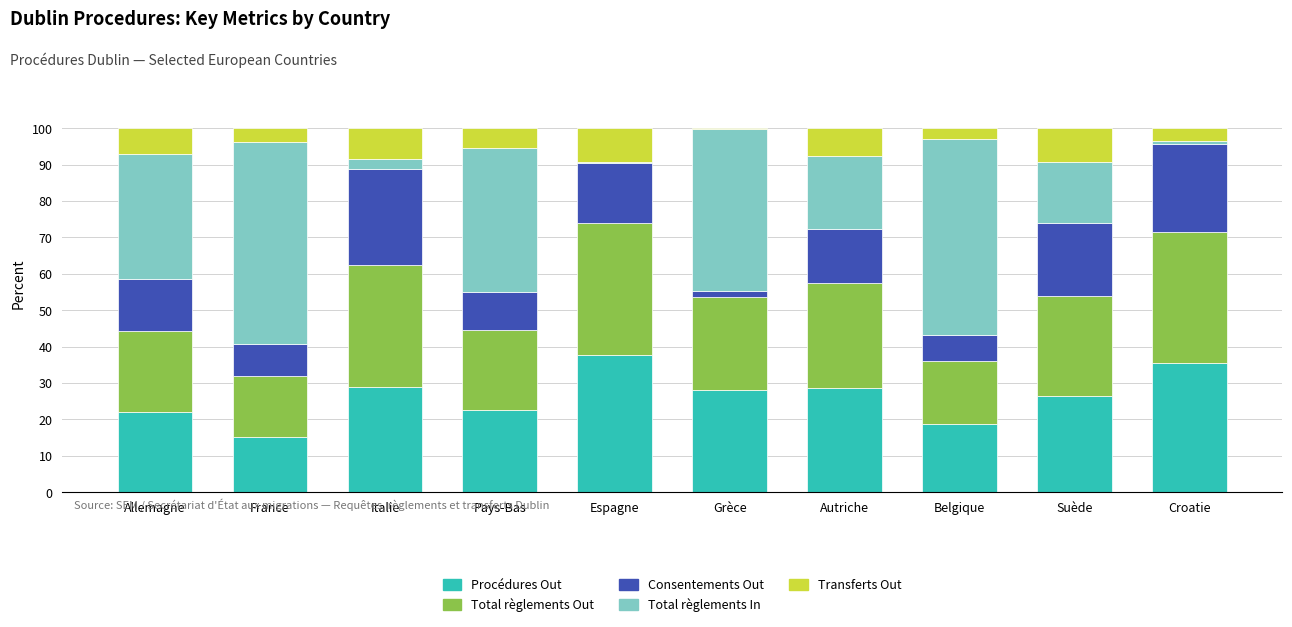

What is the difference between the Procédures Out values at France and Croatie?

20.5